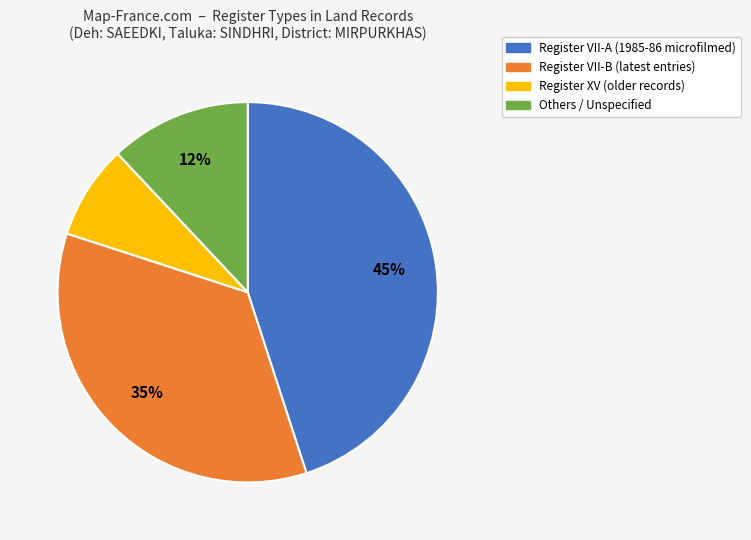

Is there any slice that represents more than half of the pie?

No